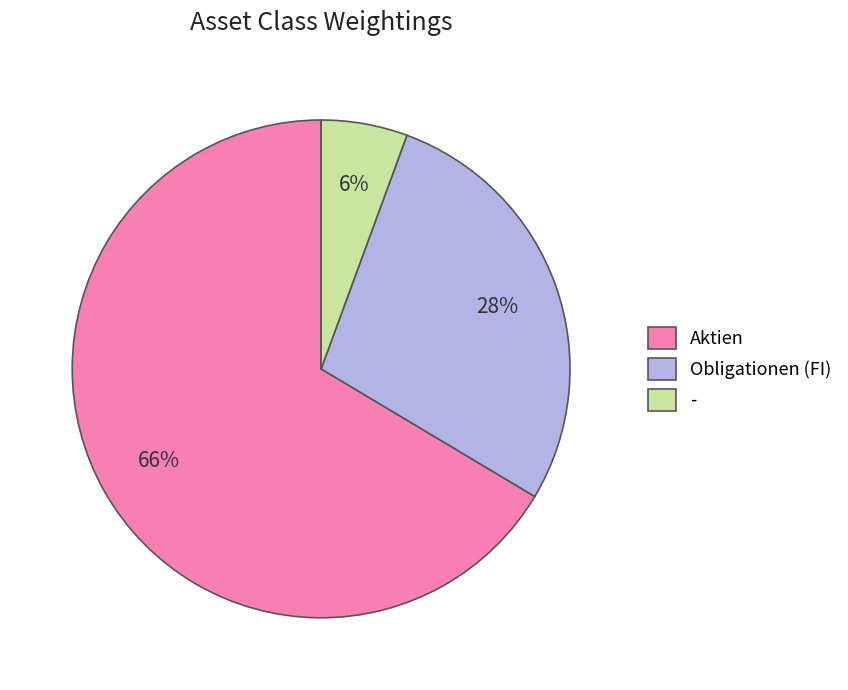

Is it true that Aktien is 80% of the pie?

False